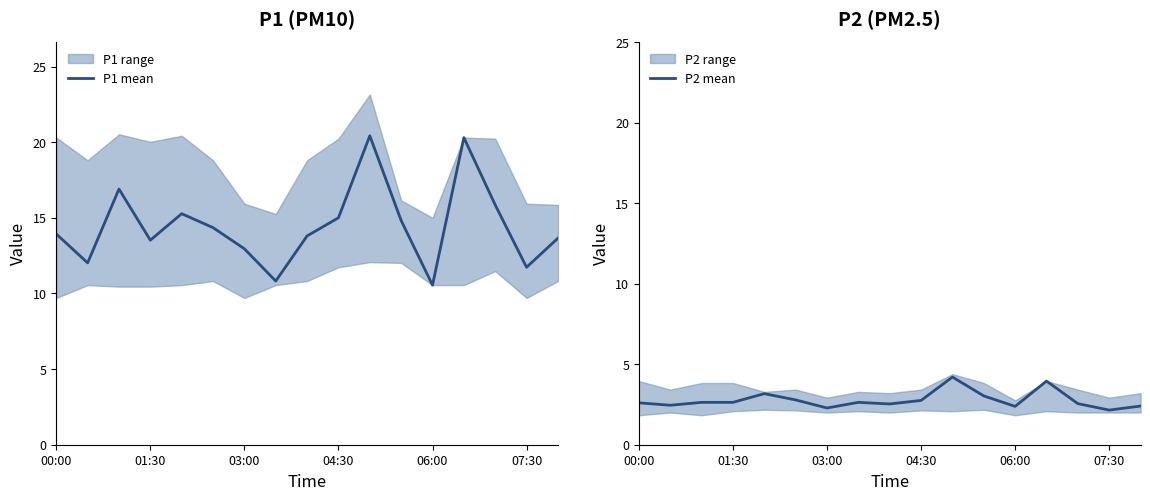

What is the maximum value for P1 mean?

20.4